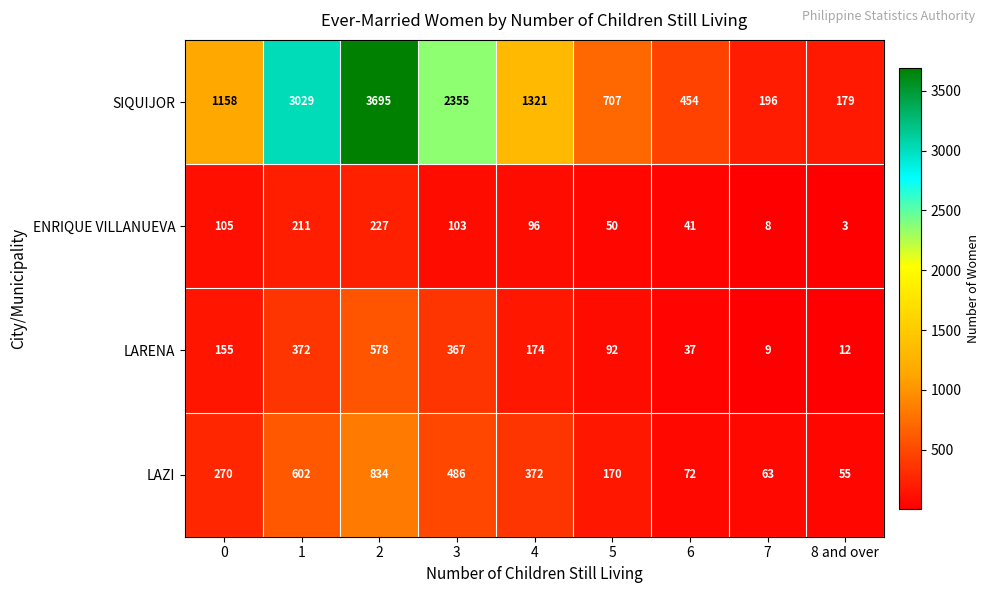

Which series has the largest total across all categories?

SIQUIJOR